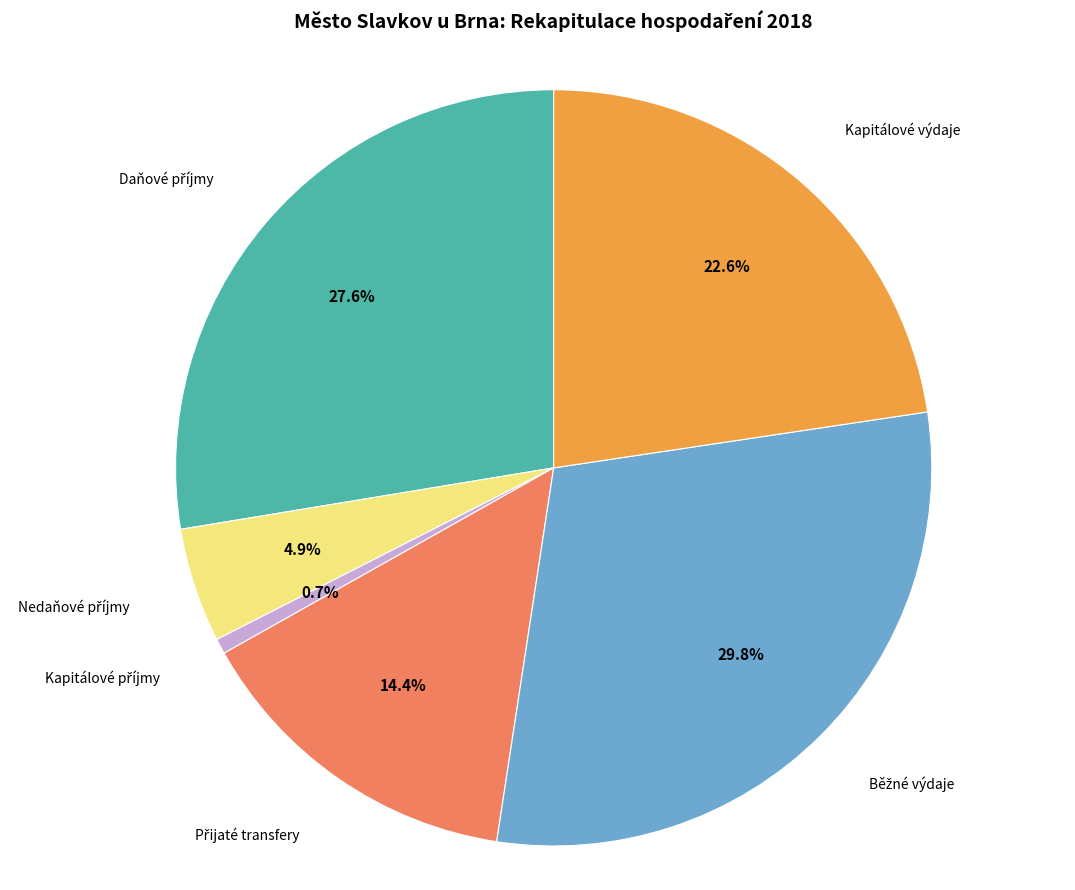

Is there any slice that represents more than half of the pie?

No